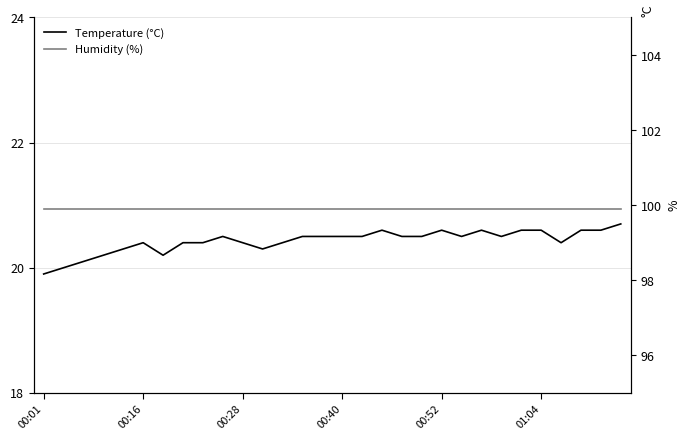

What is the difference between the highest and lowest values at 12?

79.5